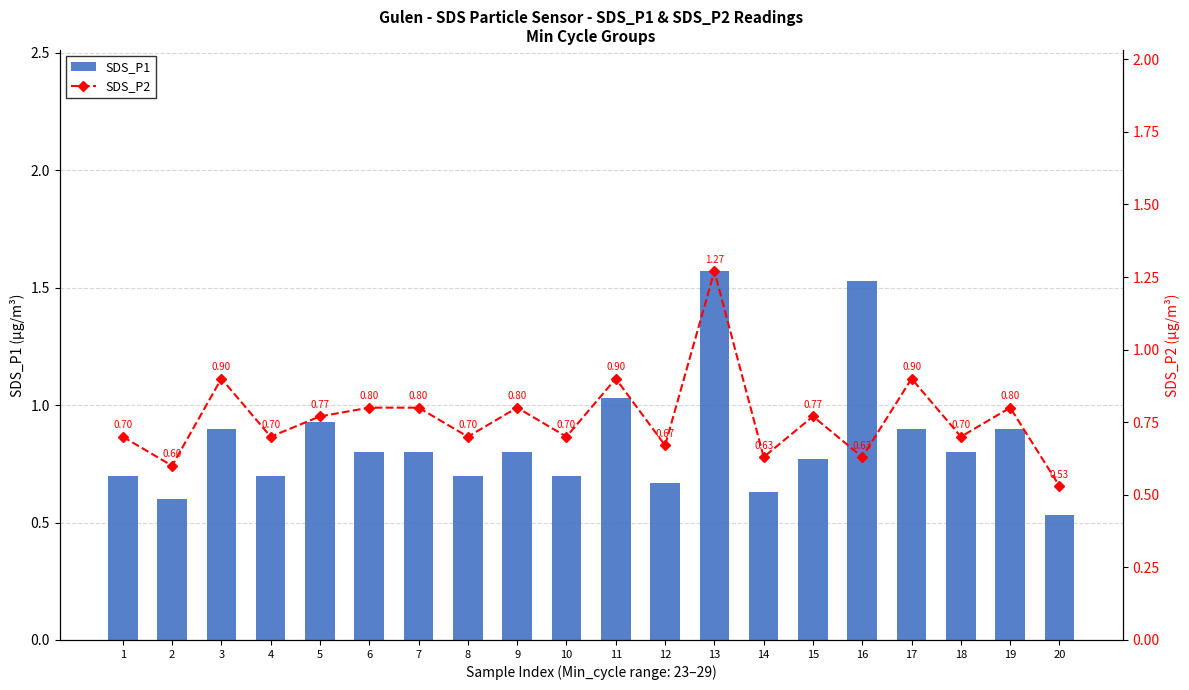

Rank the categories by SDS_P1 value from lowest to highest.

20, 2, 14, 12, 1, 4, 8, 10, 15, 6, 7, 9, 18, 3, 17, 19, 5, 11, 16, 13